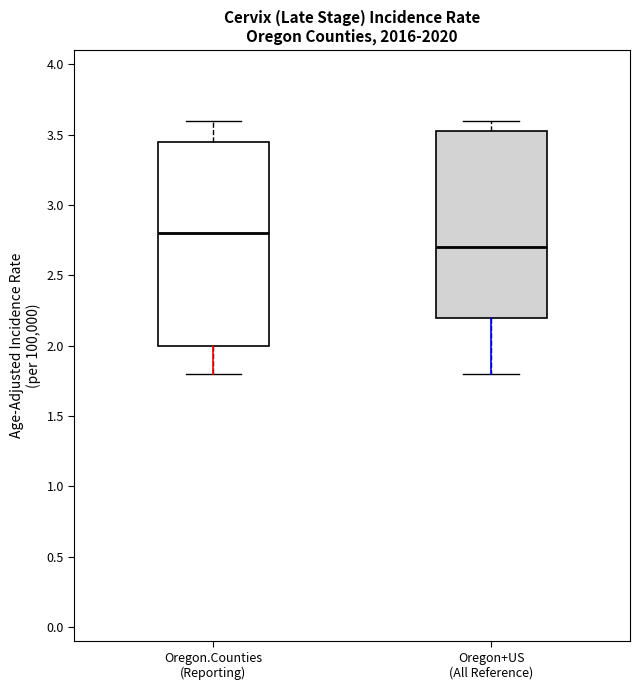

Reading left to right, read every box against the y-axis: the position of its median line, the range the box covers, and the ends of its whiskers. The values are not printed on the chart, so give them approximately, as read against the axis.

Oregon.Counties (Reporting): median 2.80, box 2.00 to 3.45, whiskers 1.80 to 3.60
Oregon+US (All Reference): median 2.70, box 2.20 to 3.55, whiskers 1.80 to 3.60